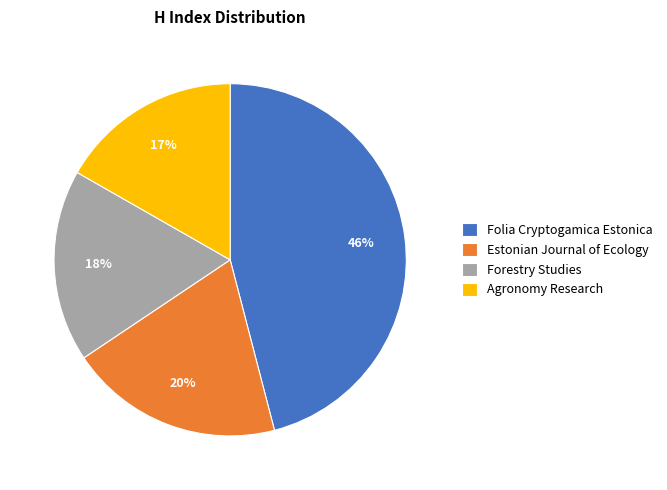

What is the smallest slice in the pie chart?

Agronomy Research